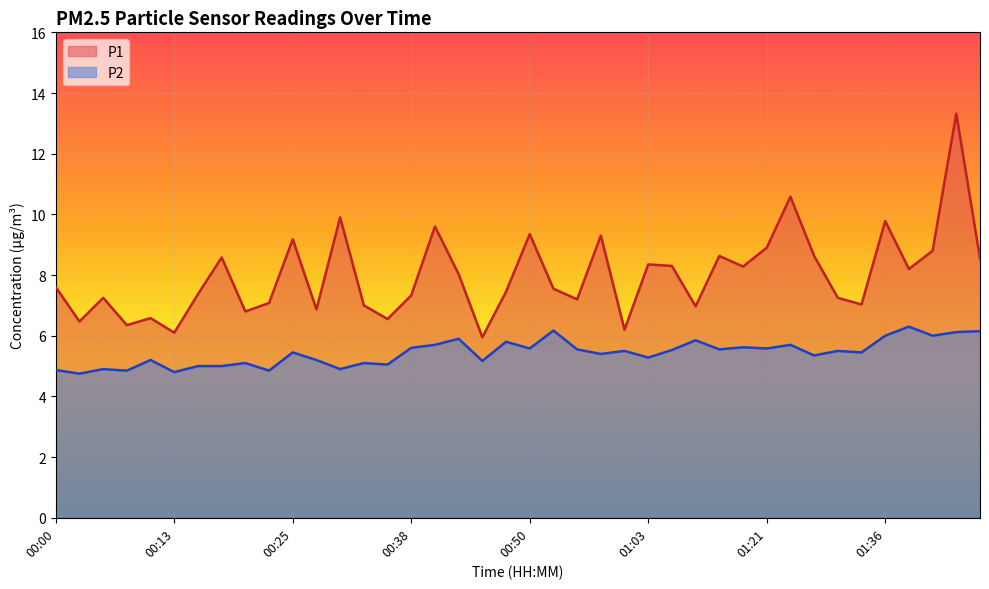

What is the greatest value displayed?

13.3